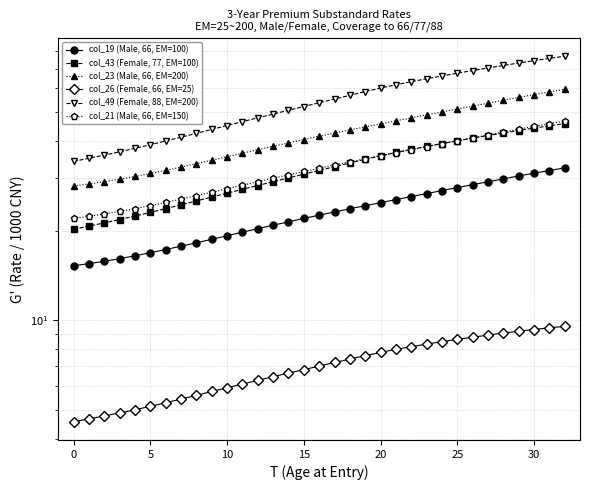

At 11, list the series in order from smallest to largest.

col_26 (Female, 66, EM=25), col_19 (Male, 66, EM=100), col_43 (Female, 77, EM=100), col_21 (Male, 66, EM=150), col_23 (Male, 66, EM=200), col_49 (Female, 88, EM=200)